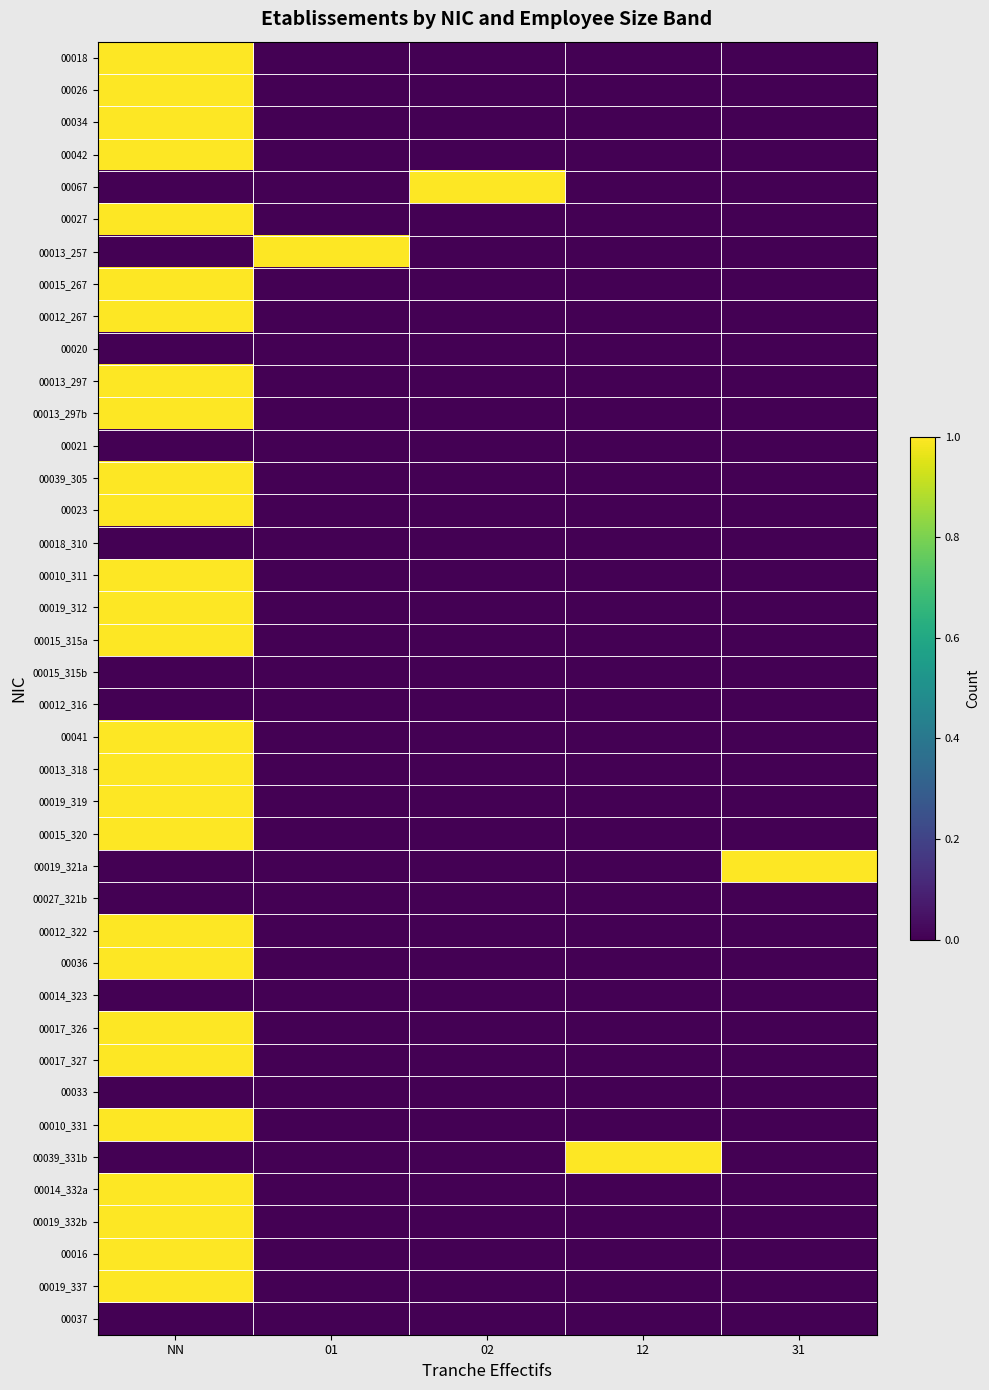

Reading right to left, transcribe all the data shown in this chart.

00018: 31=0	12=0	02=0	01=0	NN=1
00026: 31=0	12=0	02=0	01=0	NN=1
00034: 31=0	12=0	02=0	01=0	NN=1
00042: 31=0	12=0	02=0	01=0	NN=1
00067: 31=0	12=0	02=1	01=0	NN=0
00027: 31=0	12=0	02=0	01=0	NN=1
00013_257: 31=0	12=0	02=0	01=1	NN=0
00015_267: 31=0	12=0	02=0	01=0	NN=1
00012_267: 31=0	12=0	02=0	01=0	NN=1
00020: 31=0	12=0	02=0	01=0	NN=0
00013_297: 31=0	12=0	02=0	01=0	NN=1
00013_297b: 31=0	12=0	02=0	01=0	NN=1
00021: 31=0	12=0	02=0	01=0	NN=0
00039_305: 31=0	12=0	02=0	01=0	NN=1
00023: 31=0	12=0	02=0	01=0	NN=1
00018_310: 31=0	12=0	02=0	01=0	NN=0
00010_311: 31=0	12=0	02=0	01=0	NN=1
00019_312: 31=0	12=0	02=0	01=0	NN=1
00015_315a: 31=0	12=0	02=0	01=0	NN=1
00015_315b: 31=0	12=0	02=0	01=0	NN=0
00012_316: 31=0	12=0	02=0	01=0	NN=0
00041: 31=0	12=0	02=0	01=0	NN=1
00013_318: 31=0	12=0	02=0	01=0	NN=1
00019_319: 31=0	12=0	02=0	01=0	NN=1
00015_320: 31=0	12=0	02=0	01=0	NN=1
00019_321a: 31=1	12=0	02=0	01=0	NN=0
00027_321b: 31=0	12=0	02=0	01=0	NN=0
00012_322: 31=0	12=0	02=0	01=0	NN=1
00036: 31=0	12=0	02=0	01=0	NN=1
00014_323: 31=0	12=0	02=0	01=0	NN=0
00017_326: 31=0	12=0	02=0	01=0	NN=1
00017_327: 31=0	12=0	02=0	01=0	NN=1
00033: 31=0	12=0	02=0	01=0	NN=0
00010_331: 31=0	12=0	02=0	01=0	NN=1
00039_331b: 31=0	12=1	02=0	01=0	NN=0
00014_332a: 31=0	12=0	02=0	01=0	NN=1
00019_332b: 31=0	12=0	02=0	01=0	NN=1
00016: 31=0	12=0	02=0	01=0	NN=1
00019_337: 31=0	12=0	02=0	01=0	NN=1
00037: 31=0	12=0	02=0	01=0	NN=0